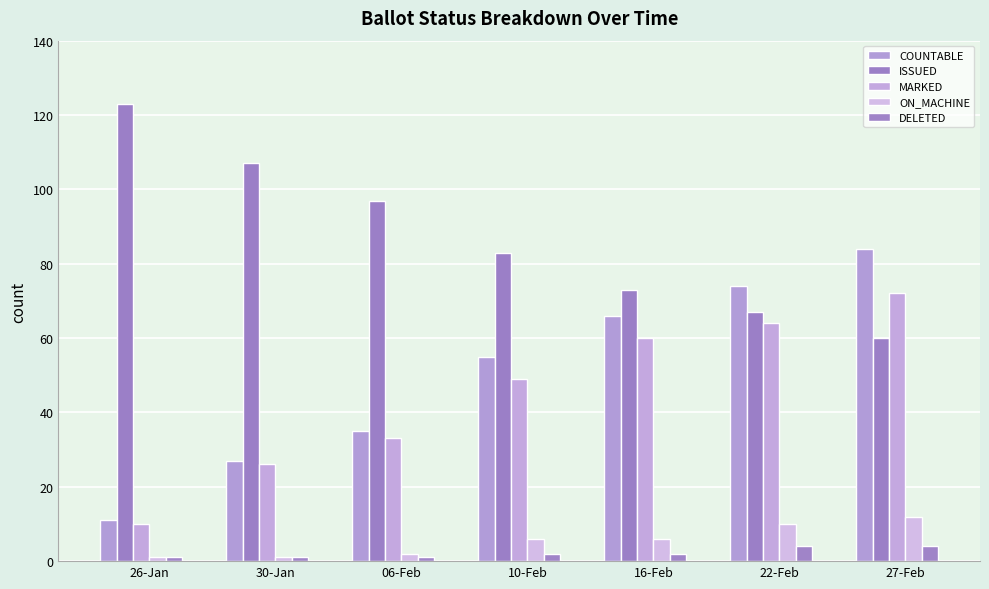

How many categories are shown in the chart?

7